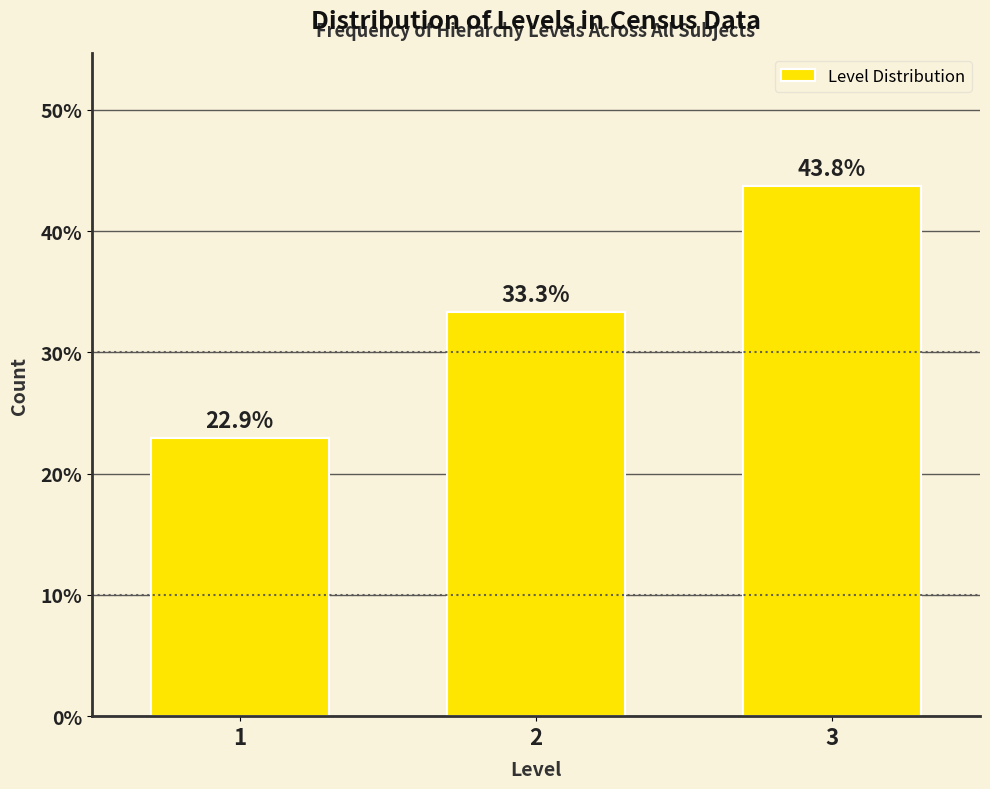

Reading right to left, extract all data points from this chart.

3=43.8	2=33.3	1=22.9